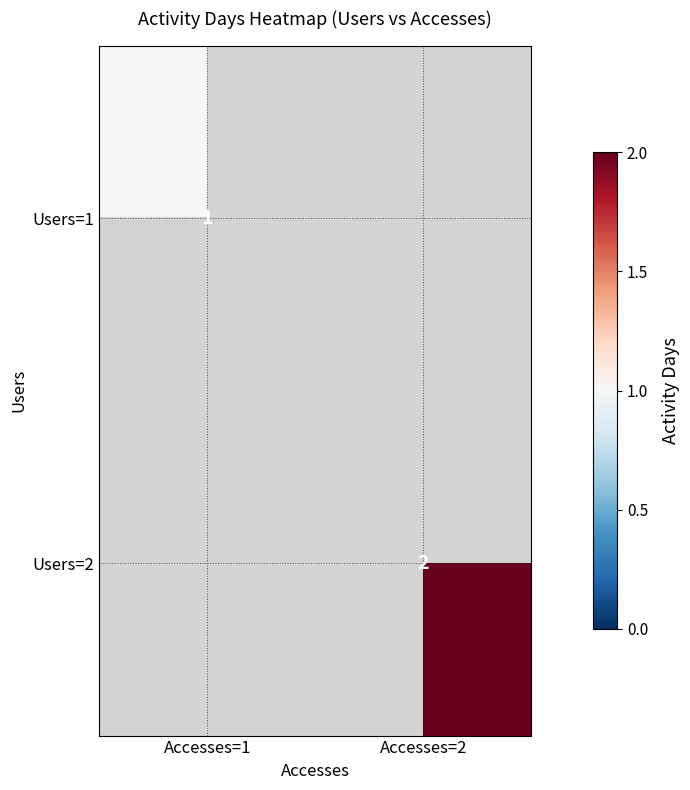

True or false: Users=2 has a value of 2 at Accesses=2.

True